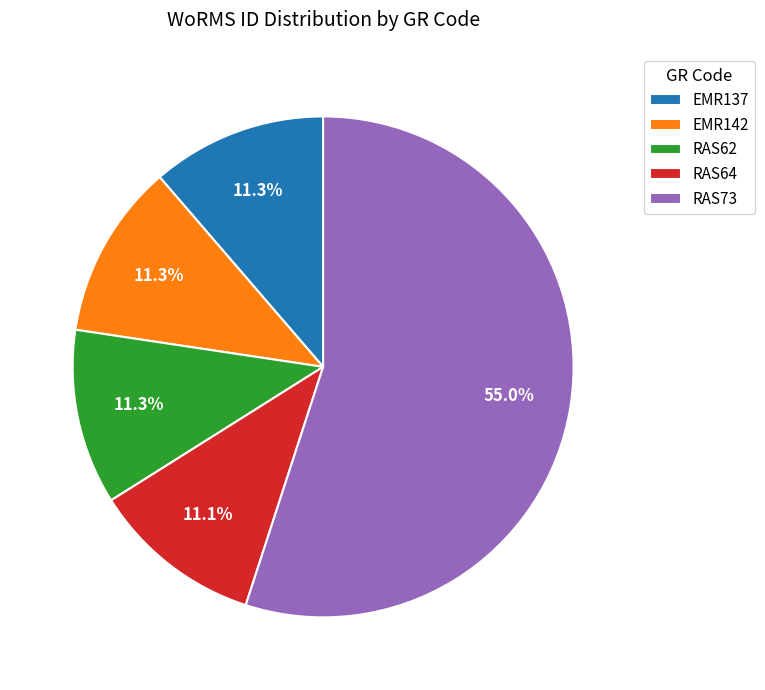

How many segments does this pie chart have?

5